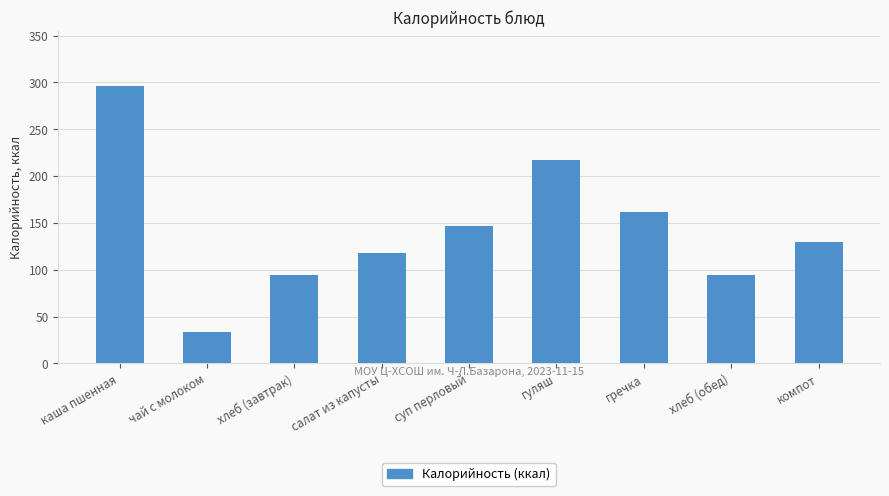

What is the difference between the second highest and minimum values?

184